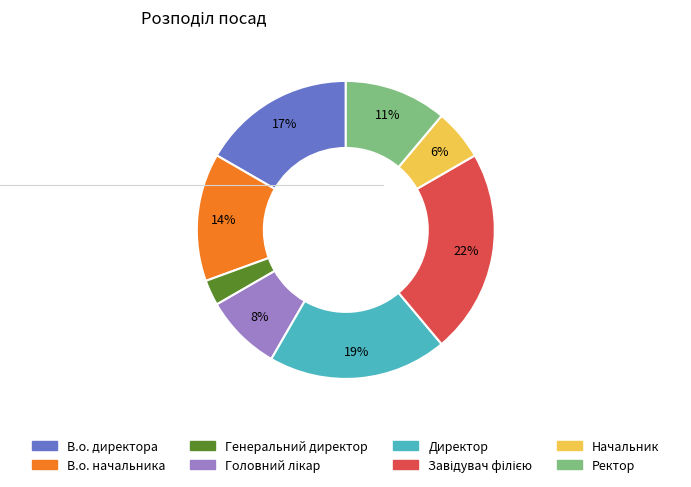

Combined, do Генеральний директор and В.о. начальника account for over 50%?

No